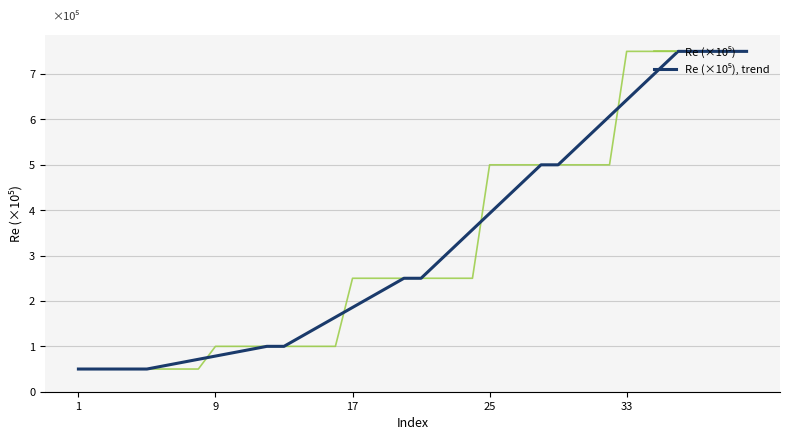

What is the maximum value shown in the chart?

7.5